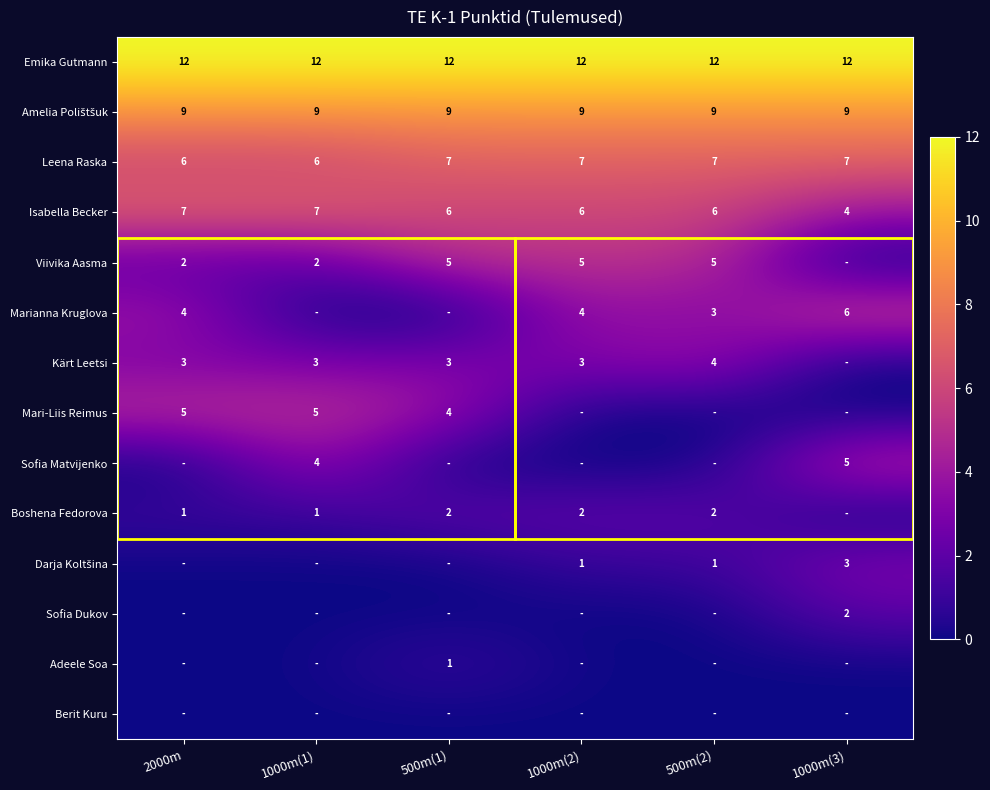

Which label corresponds to the smallest value in the chart?

1000m(3)